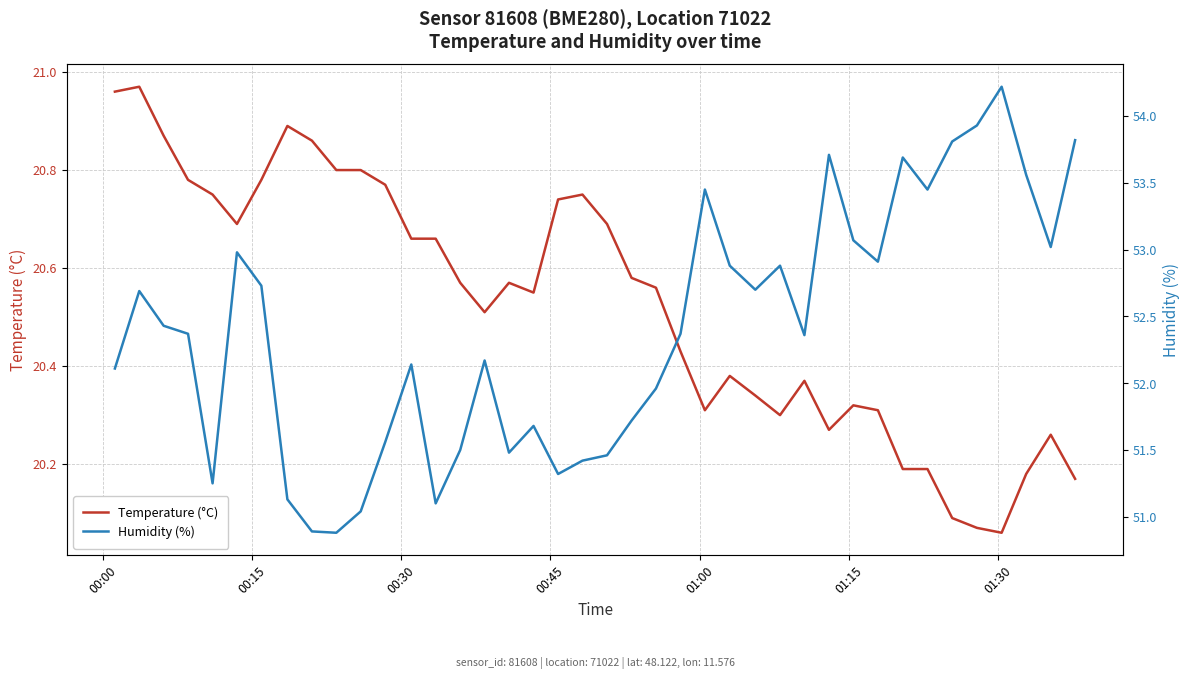

Count the number of categories in the chart.

40